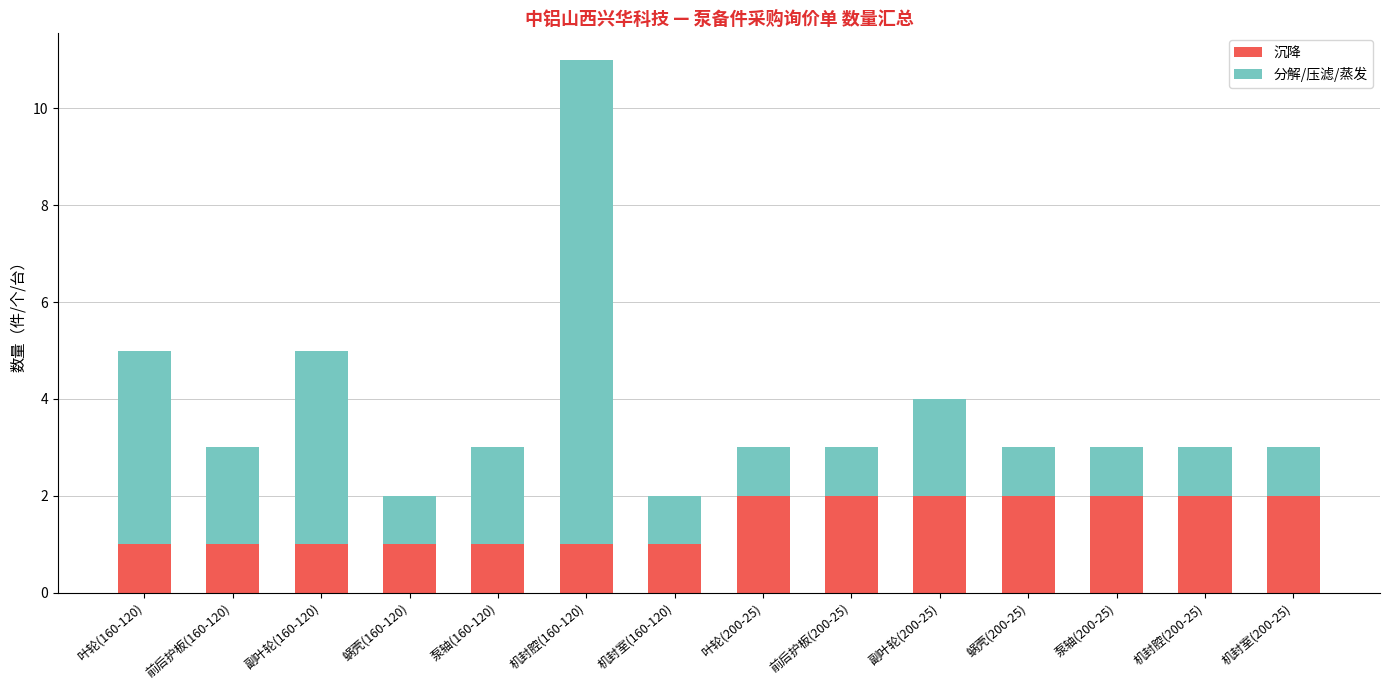

At which category is the sum across all series the highest?

机封腔(160-120)